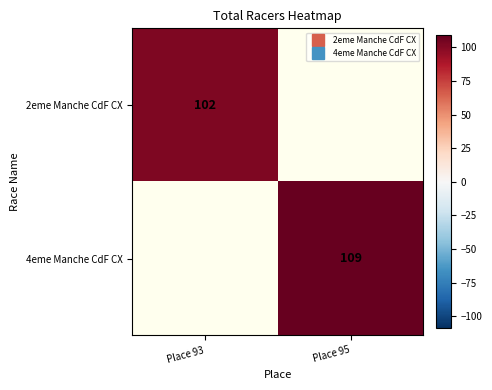

Is the value of 2eme Manche CdF CX at Place 95 greater than the value of 4eme Manche CdF CX at Place 95?

No